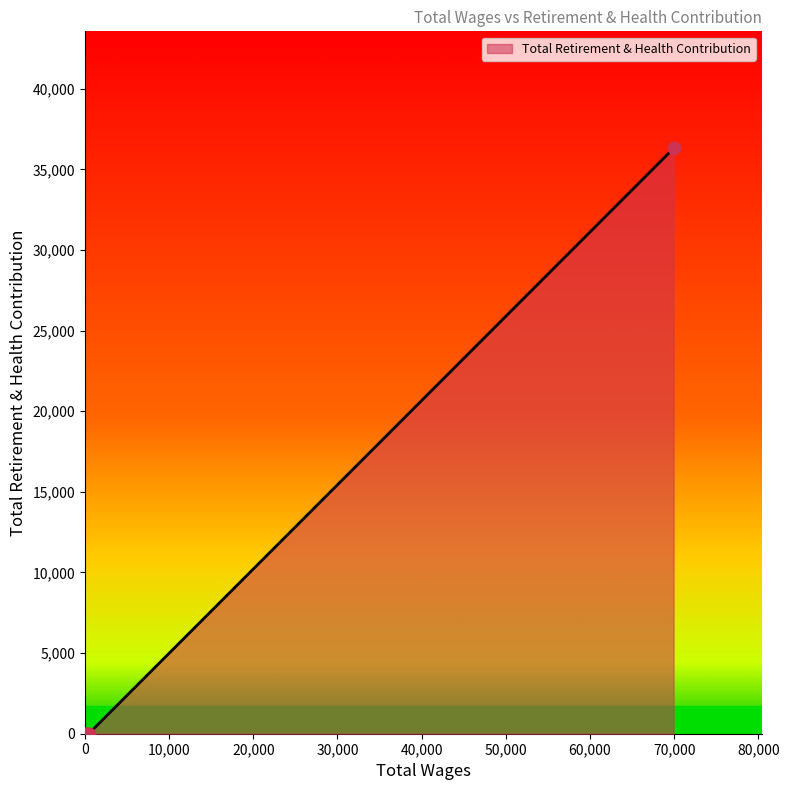

What is the average value?

7259